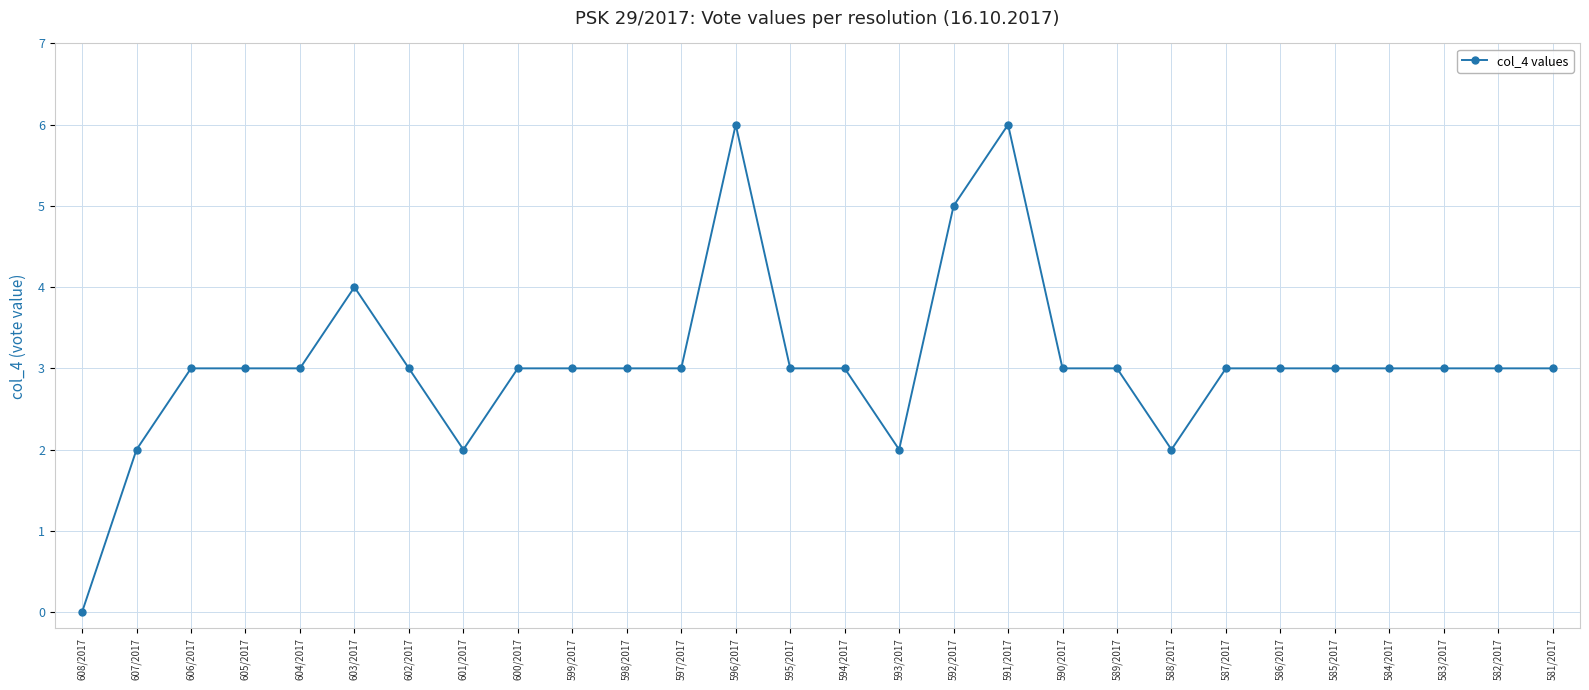

What is the label of the 17th point from the right?

597/2017